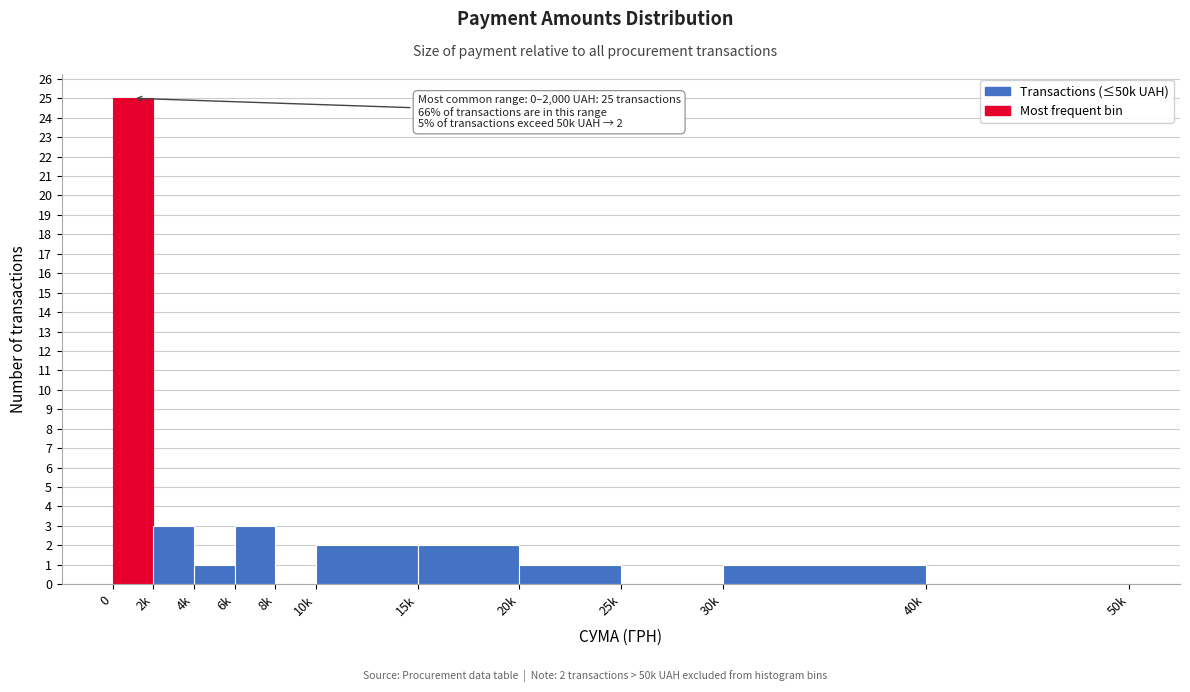

Reading left to right, what are all the values shown in this chart?

0=25	2k=3	4k=1	6k=3	8k=0	10k=2	15k=2	20k=1	25k=0	30k=1	40k=0